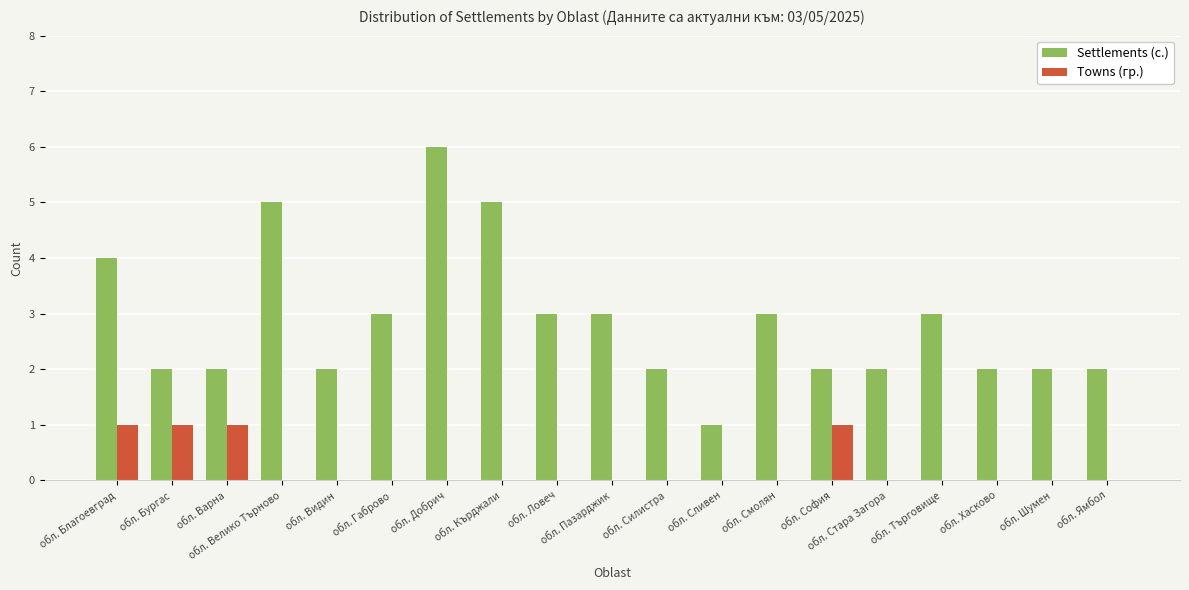

At which category is the sum across all series the highest?

обл. Добрич